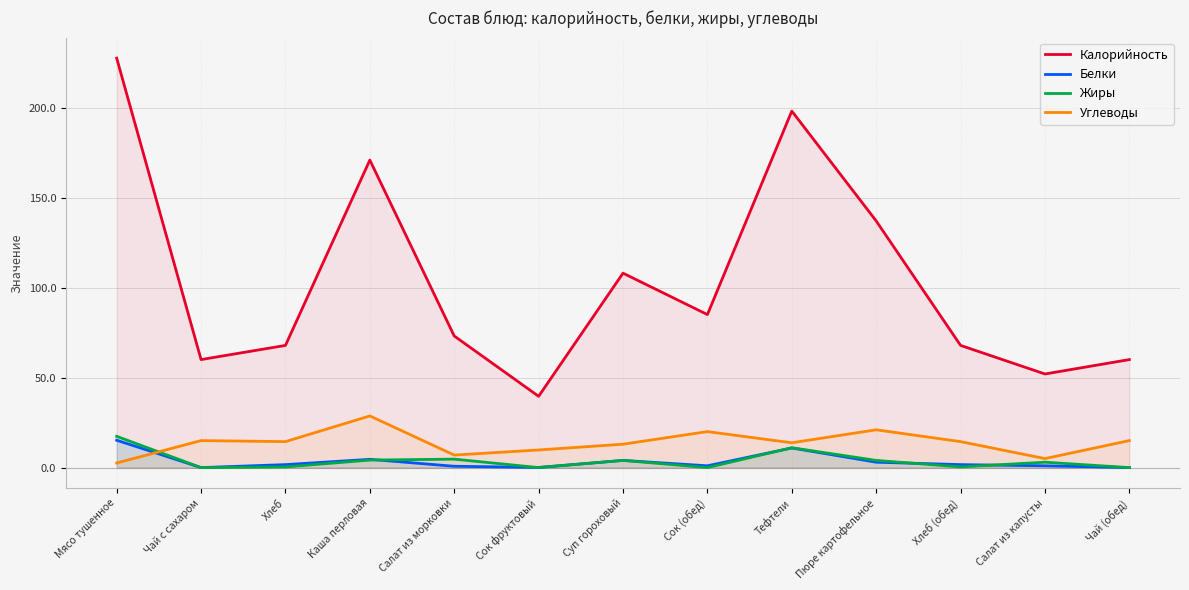

True or false: Жиры and Углеводы cross at least once.

True